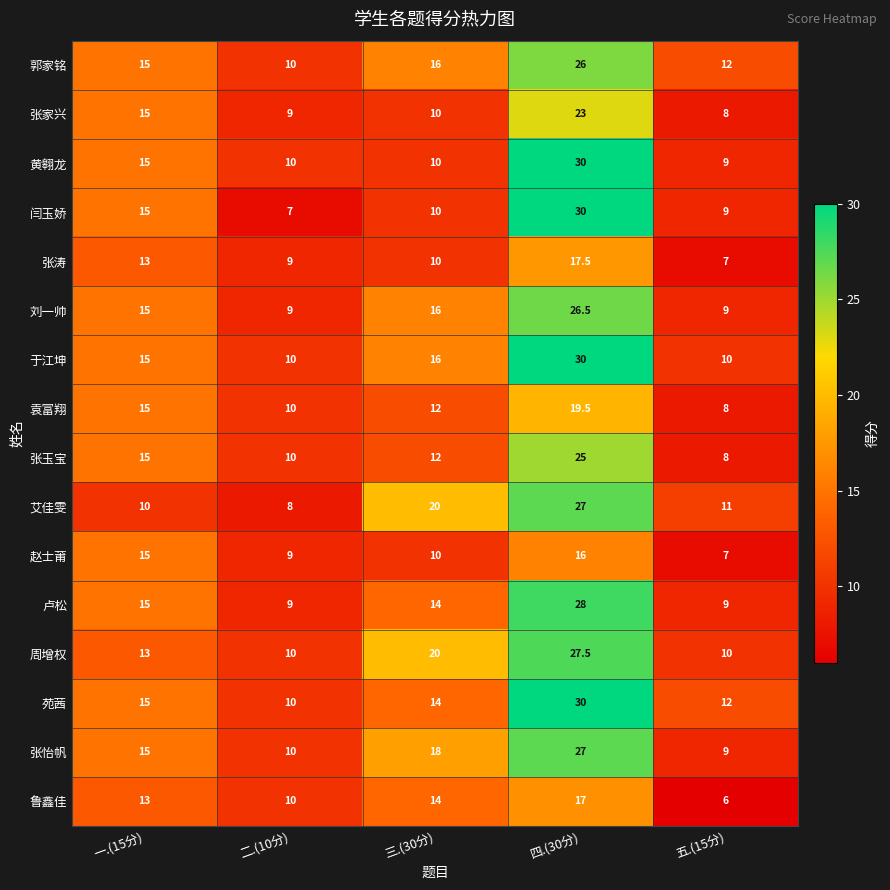

What is the greatest value displayed?

30.0